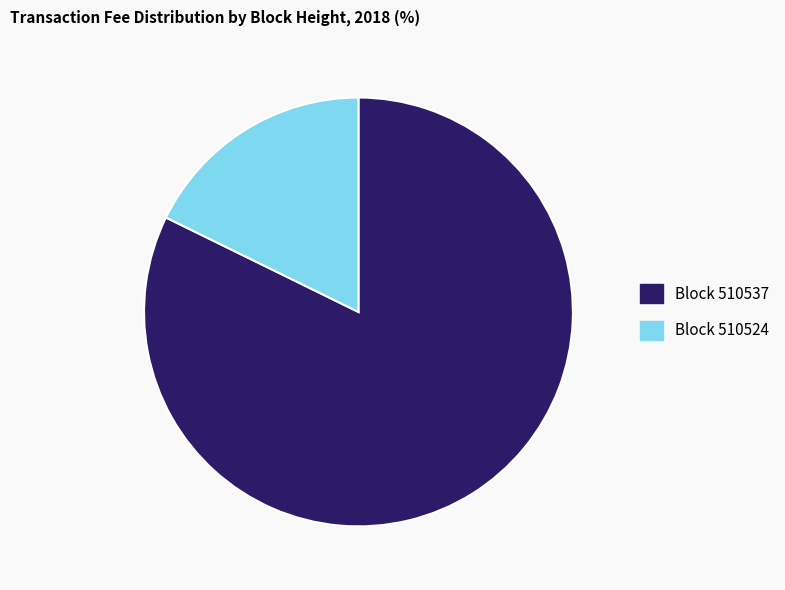

Does any single category account for the majority?

Yes